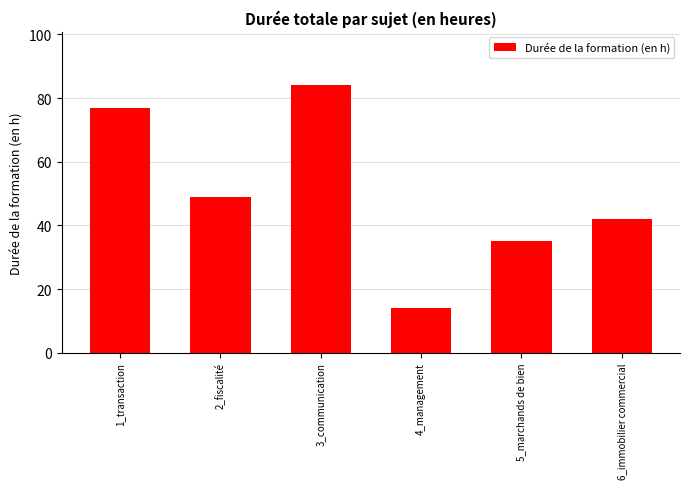

True or false: the data shows 22 at 4_management.

False